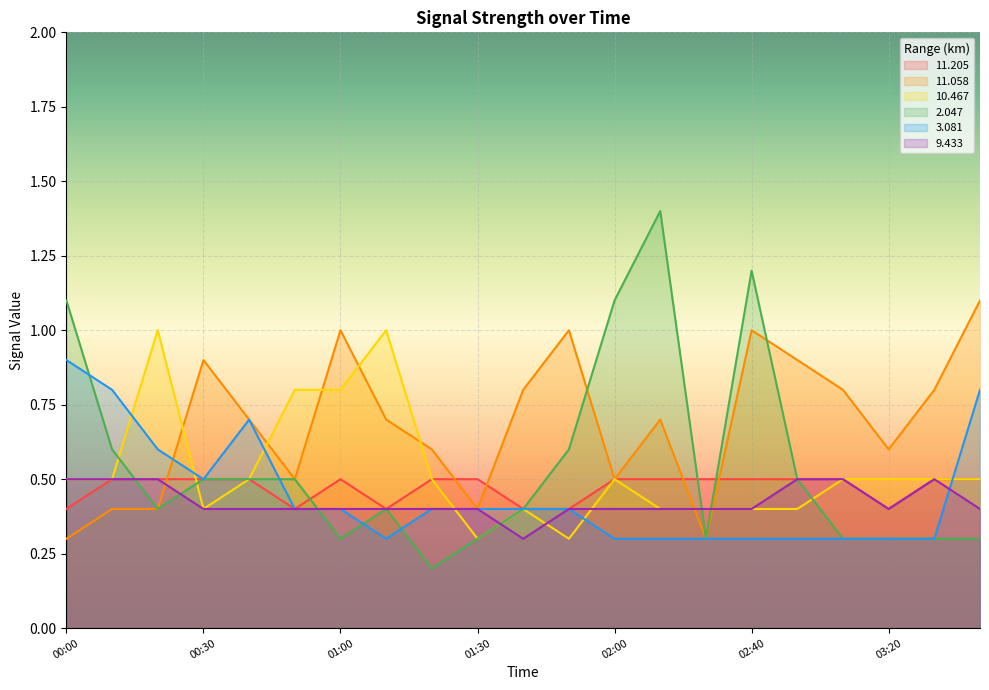

Between which two adjacent categories do 2.047 and 3.081 first intersect?

00:00 and 00:10